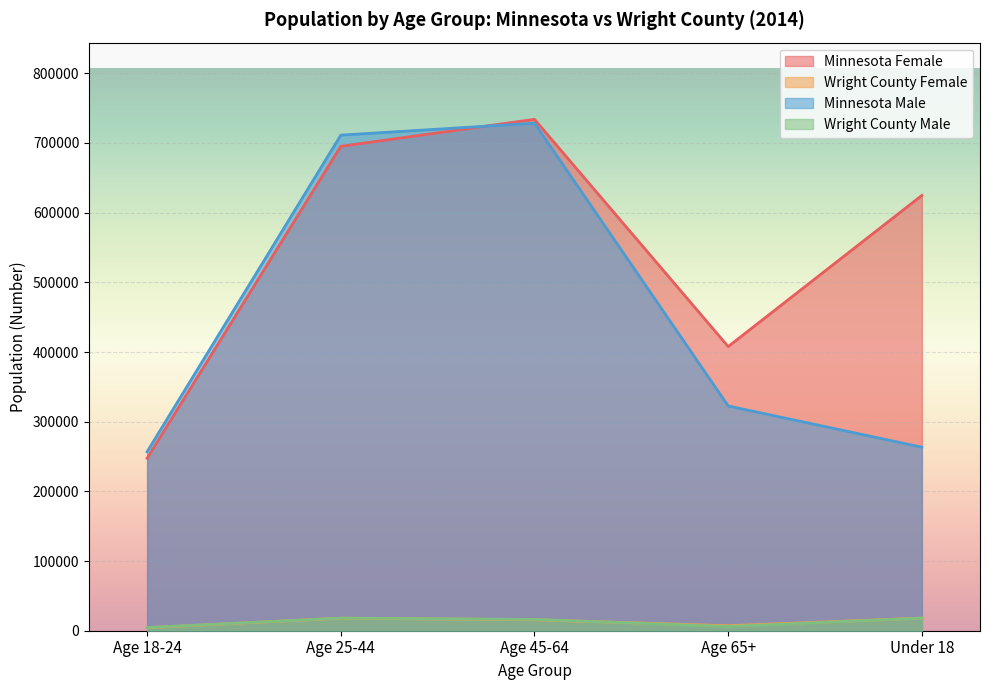

True or false: Wright County Female and Minnesota Female intersect in this chart.

False